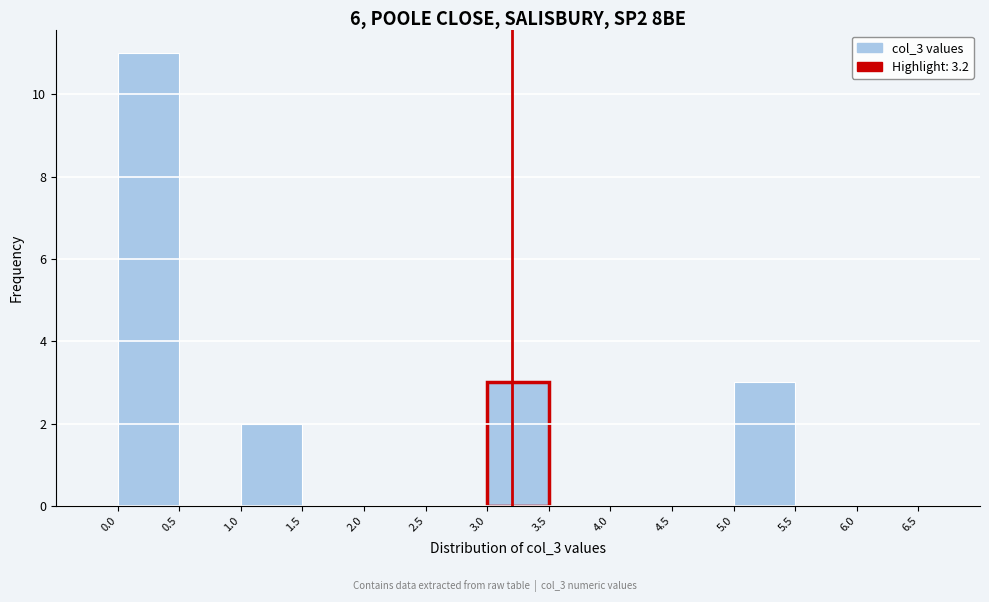

Reading left to right, list every bar in this chart as the range it spans on the x-axis followed by its height. The values are not printed on the chart, so give them approximately, as read against the axis.

-0.5 to 0.0: 0
0.0 to 0.5: 11
0.5 to 1.0: 0
1.0 to 1.5: 2
1.5 to 2.0: 0
2.0 to 2.5: 0
2.5 to 3.0: 0
3.0 to 3.5: 3
3.5 to 4.0: 0
4.0 to 4.5: 0
4.5 to 5.0: 0
5.0 to 5.5: 3
5.5 to 6.0: 0
6.0 to 6.5: 0